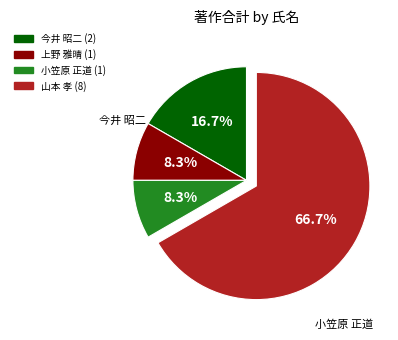

Is there a majority slice in this chart?

Yes